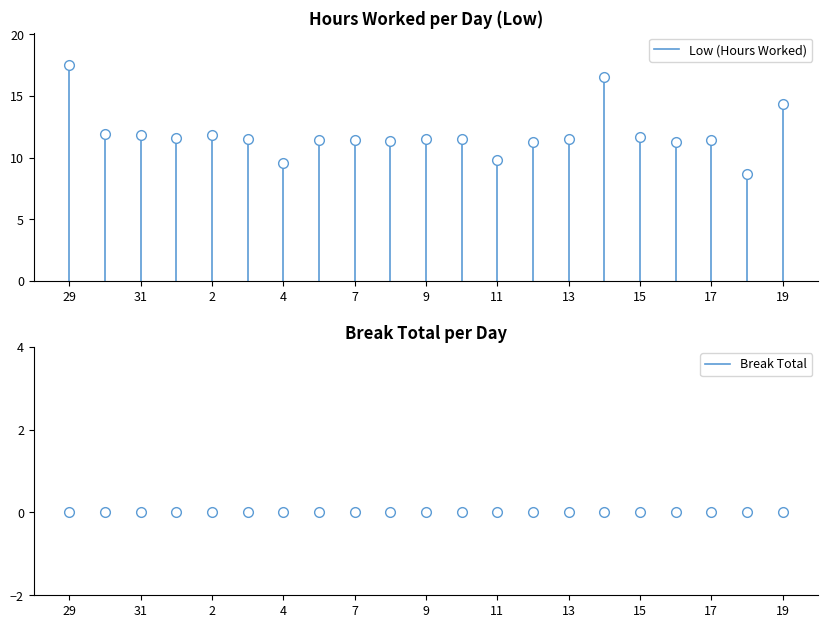

Which category has the highest value in the Break Total series?

29